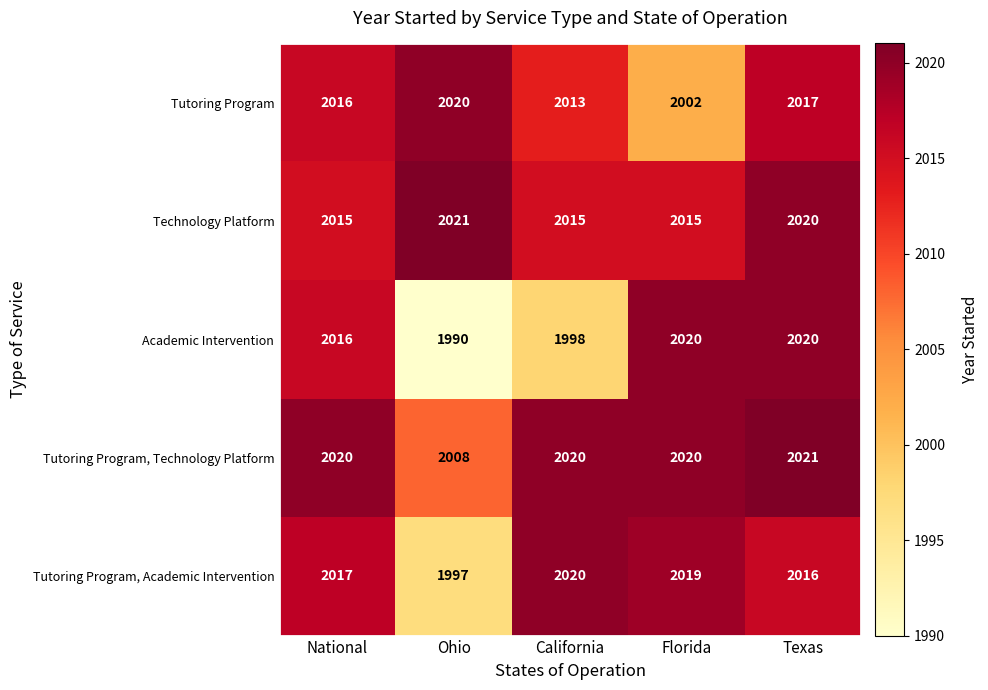

At which category is the sum across all series the highest?

Texas